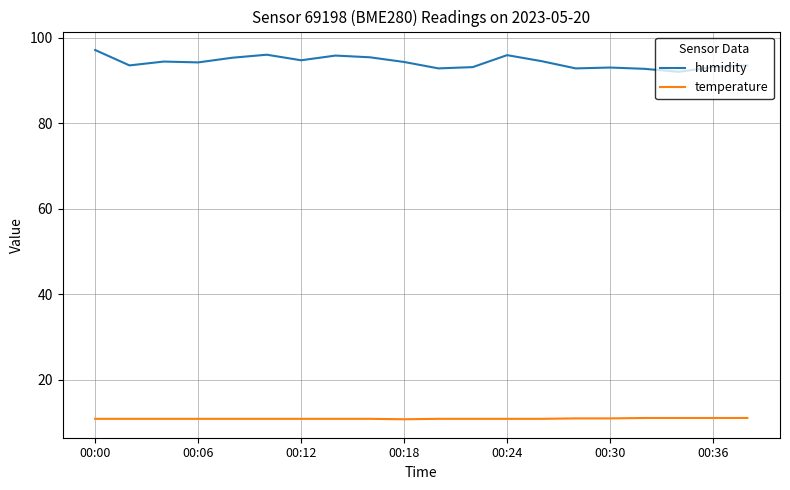

Which series has the largest total across all categories?

humidity